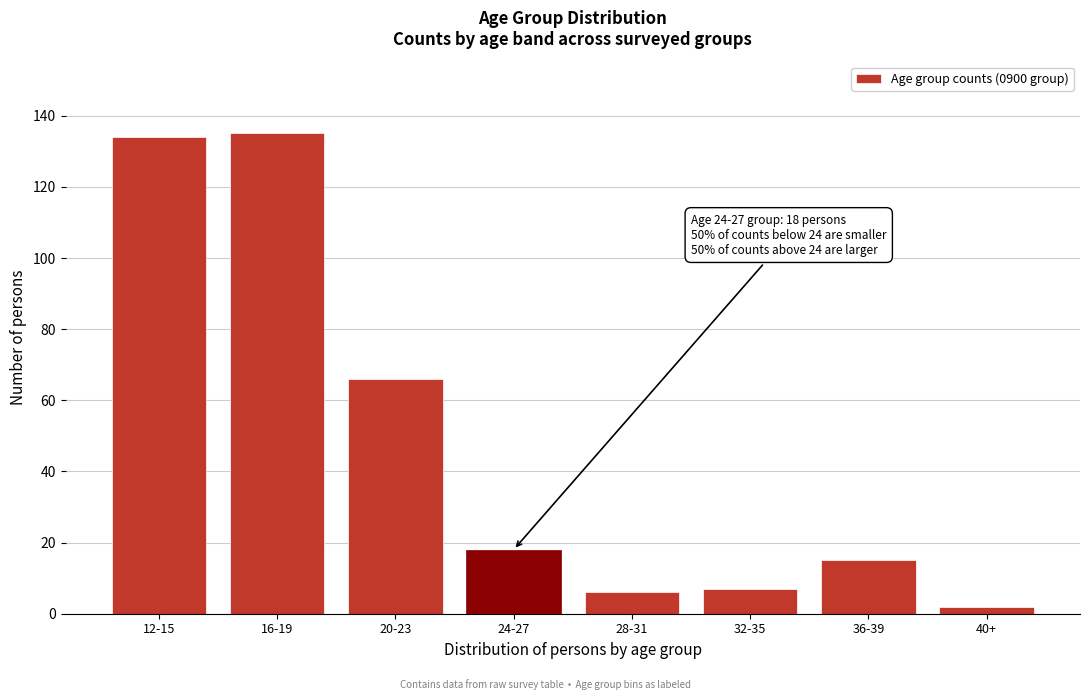

Reading right to left, extract all data points from this chart.

2	15	7	6	18	66	135	134